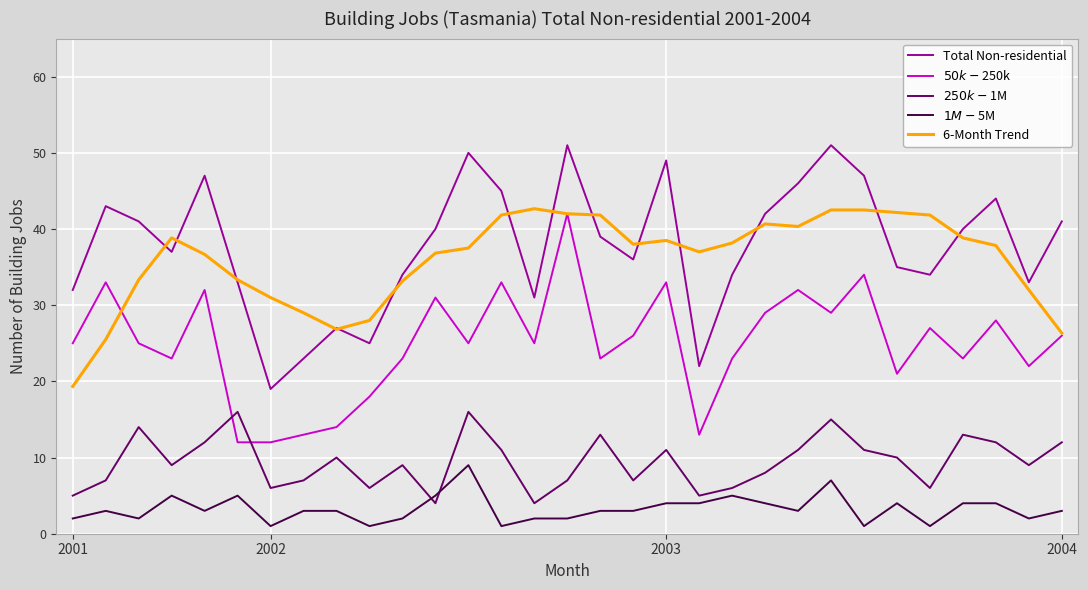

How many $1M-$5M values are between 2 and 4?

20